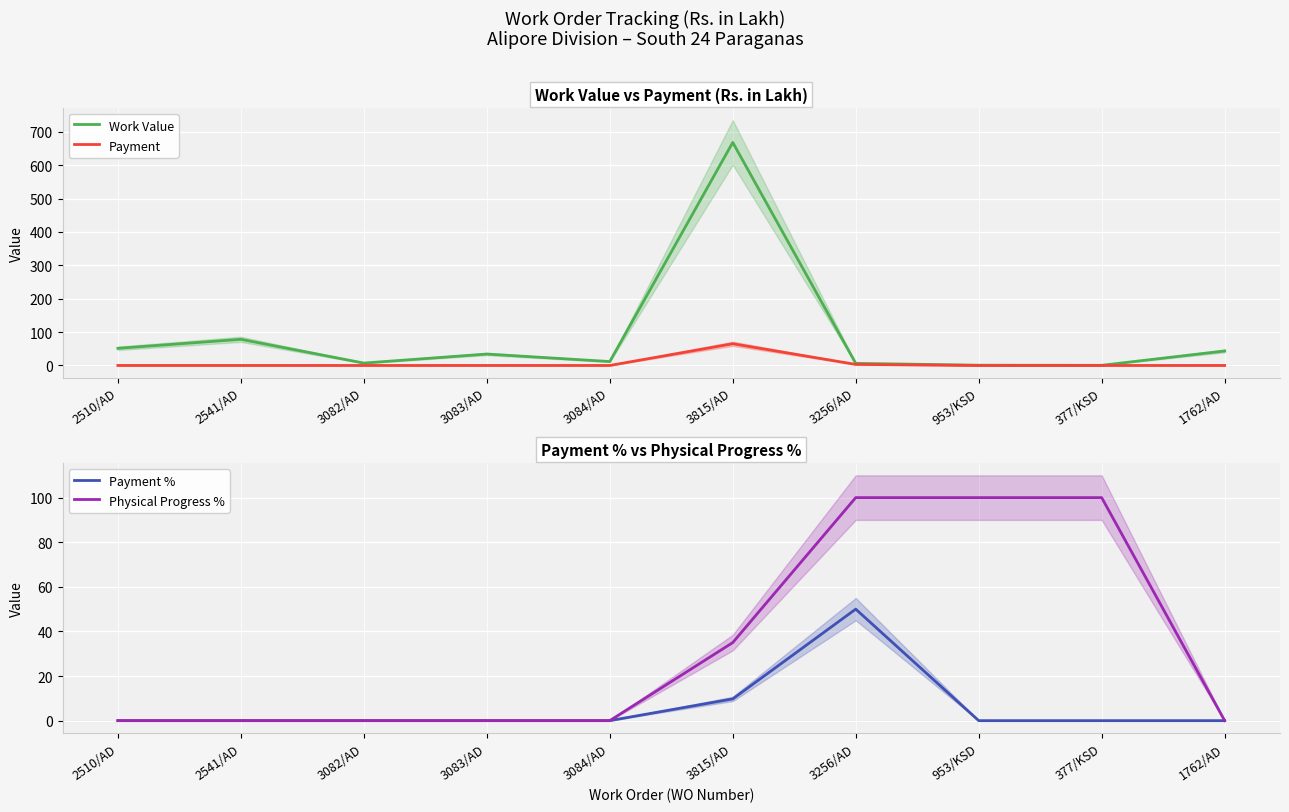

At which label is Work Value closest to 334?

2541/AD